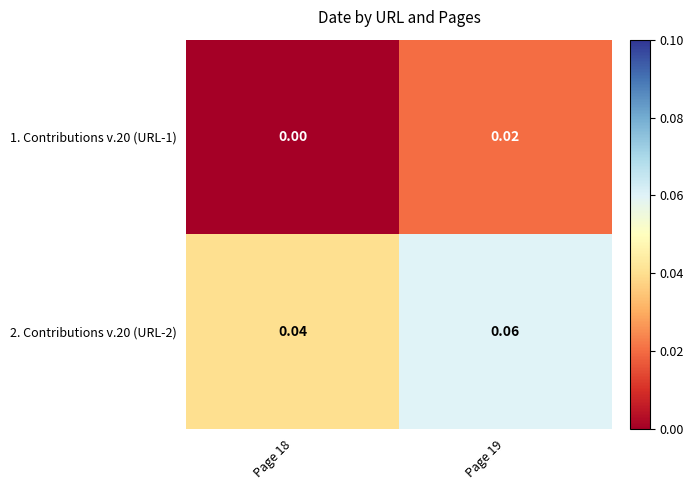

Is the value of 2. Contributions v.20 (URL-2) at Page 18 greater than the value of 1. Contributions v.20 (URL-1) at Page 19?

Yes